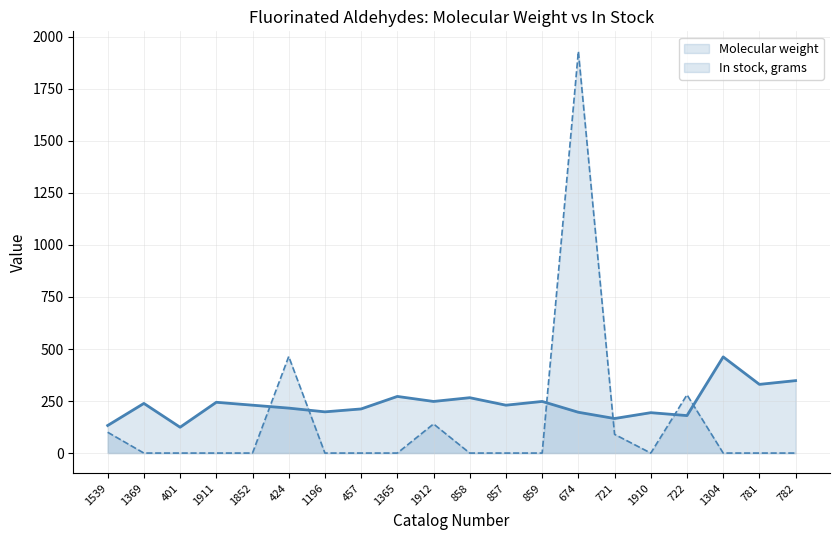

Which category has the highest value across all series?

674